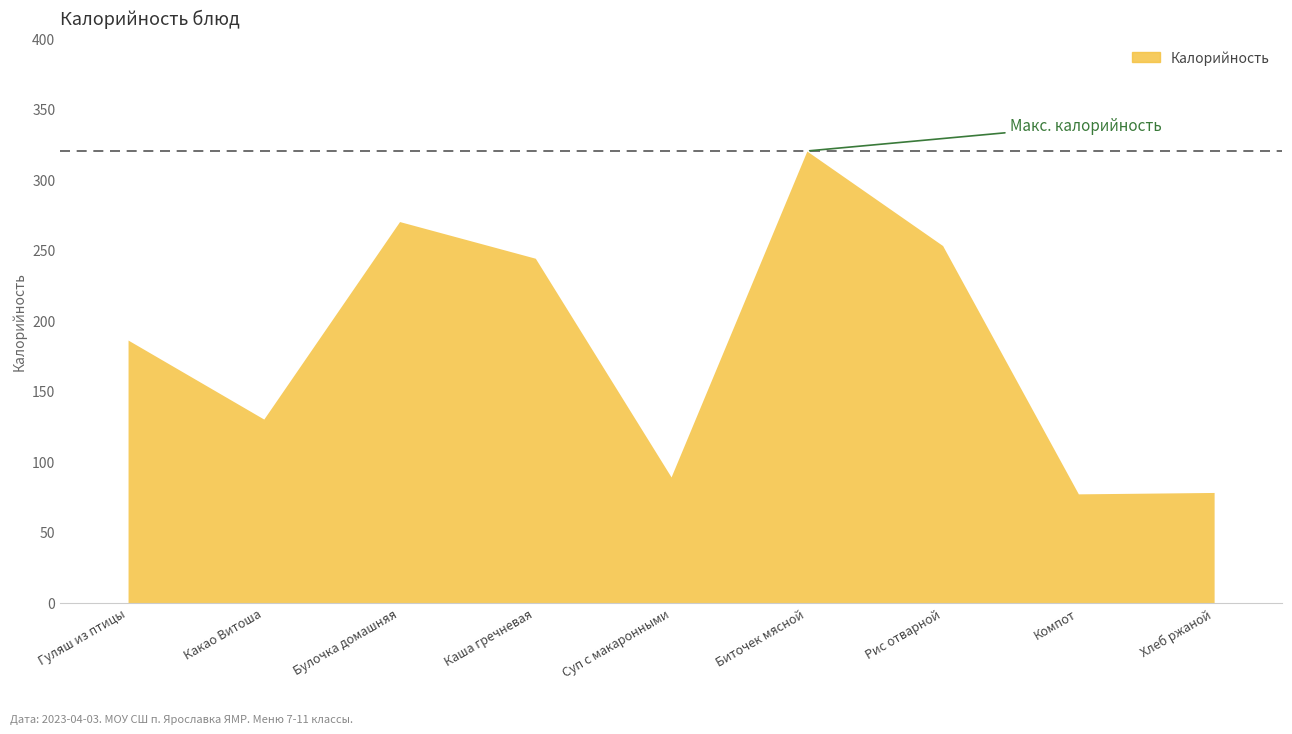

What is the sum of all values?

1647